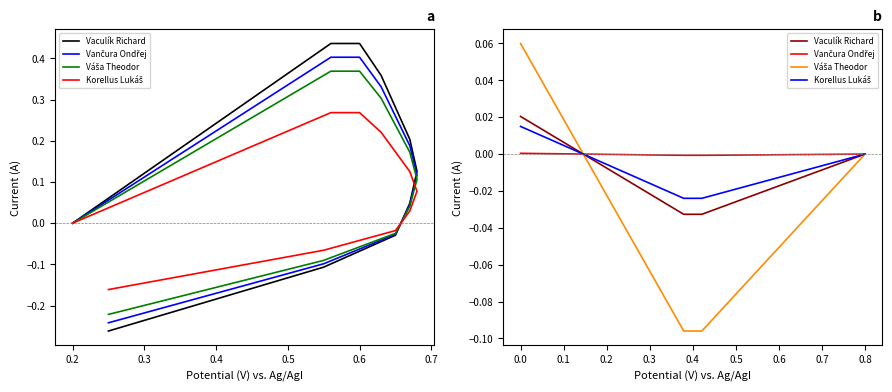

What is the minimum value shown in the chart?

-0.1